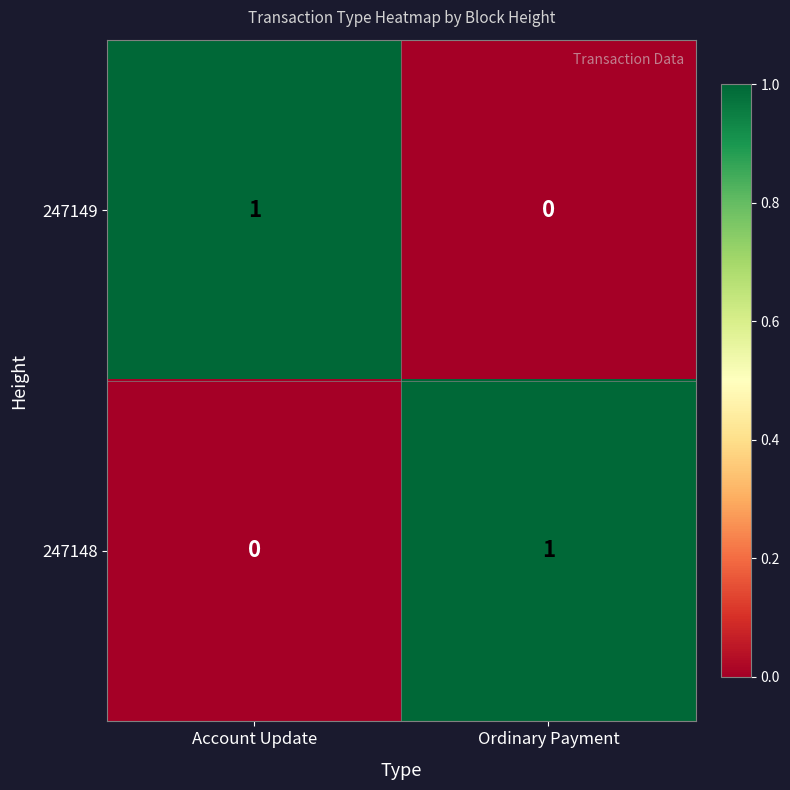

True or false: 247148 has a value of 2 at Ordinary Payment.

False